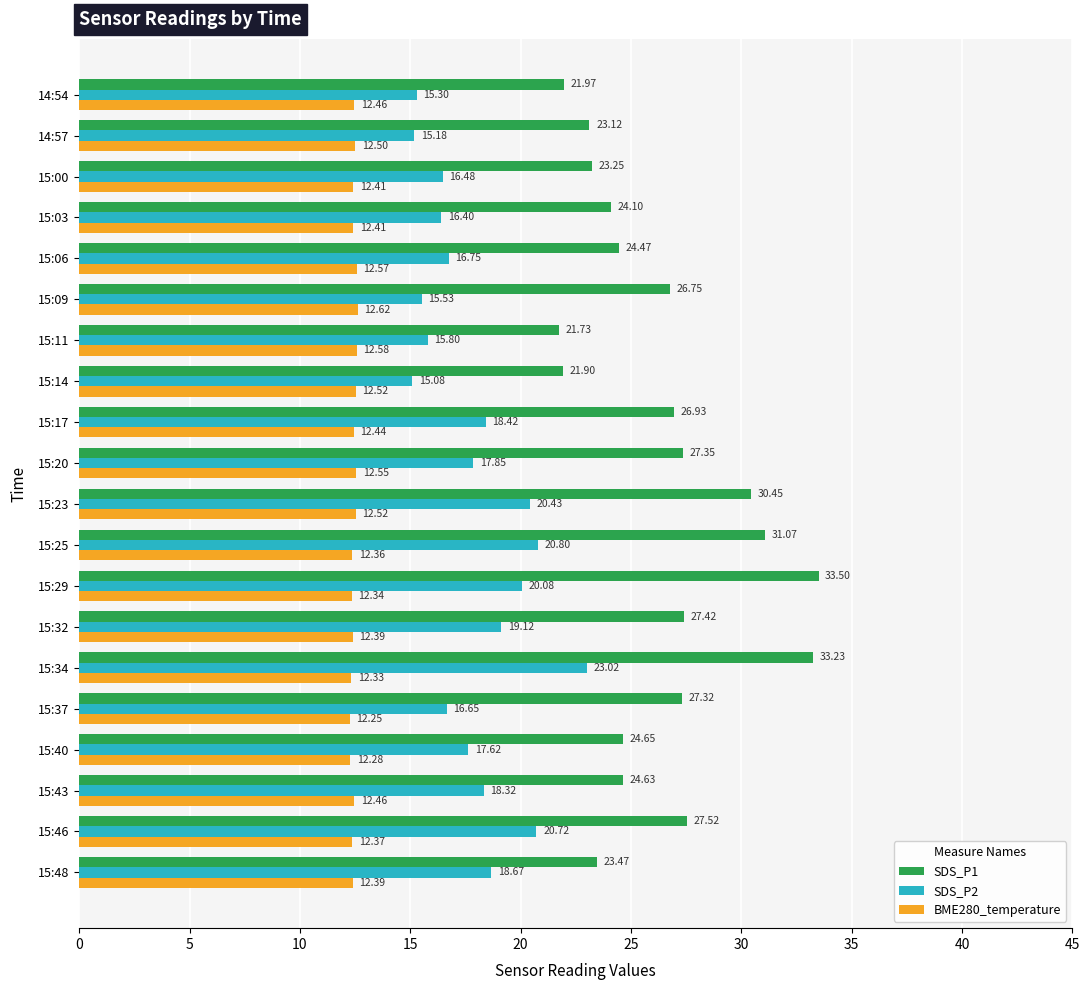

What is the difference between the maximum and minimum values in the SDS_P2 series?

7.9